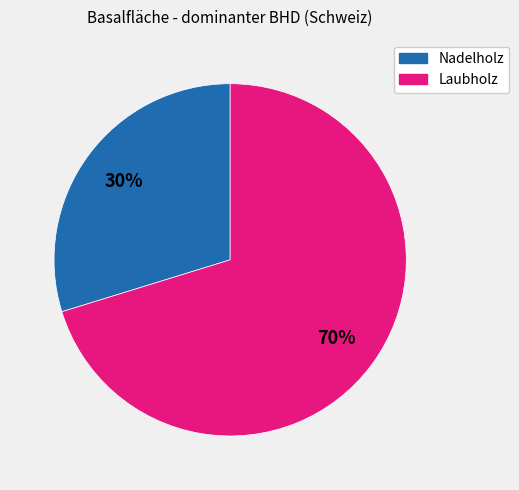

Which slice is the smallest?

Nadelholz